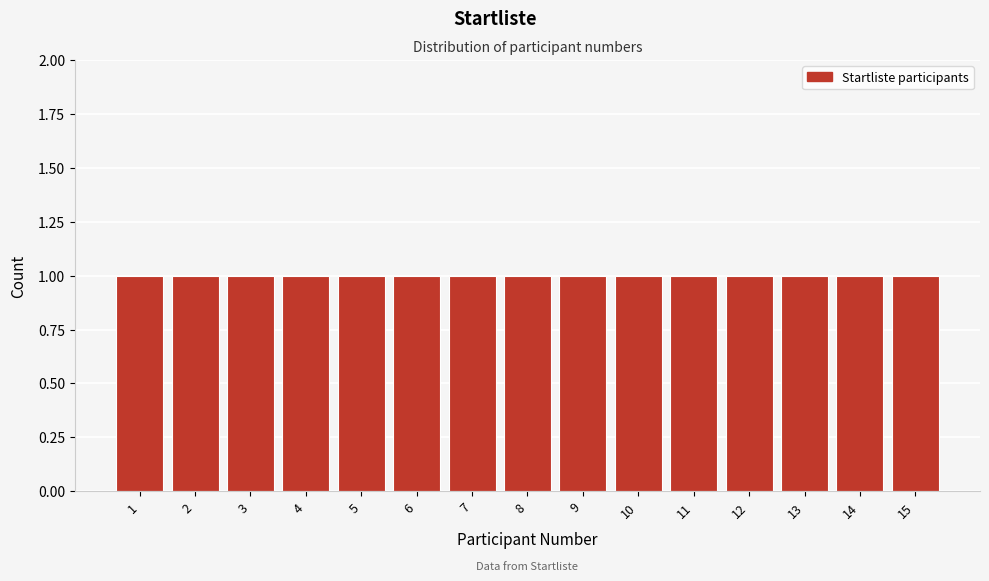

How tall is the bar that spans 8.5 to 9.5 on the x-axis? The values are not printed on the chart, so give them approximately, as read against the axis.

1